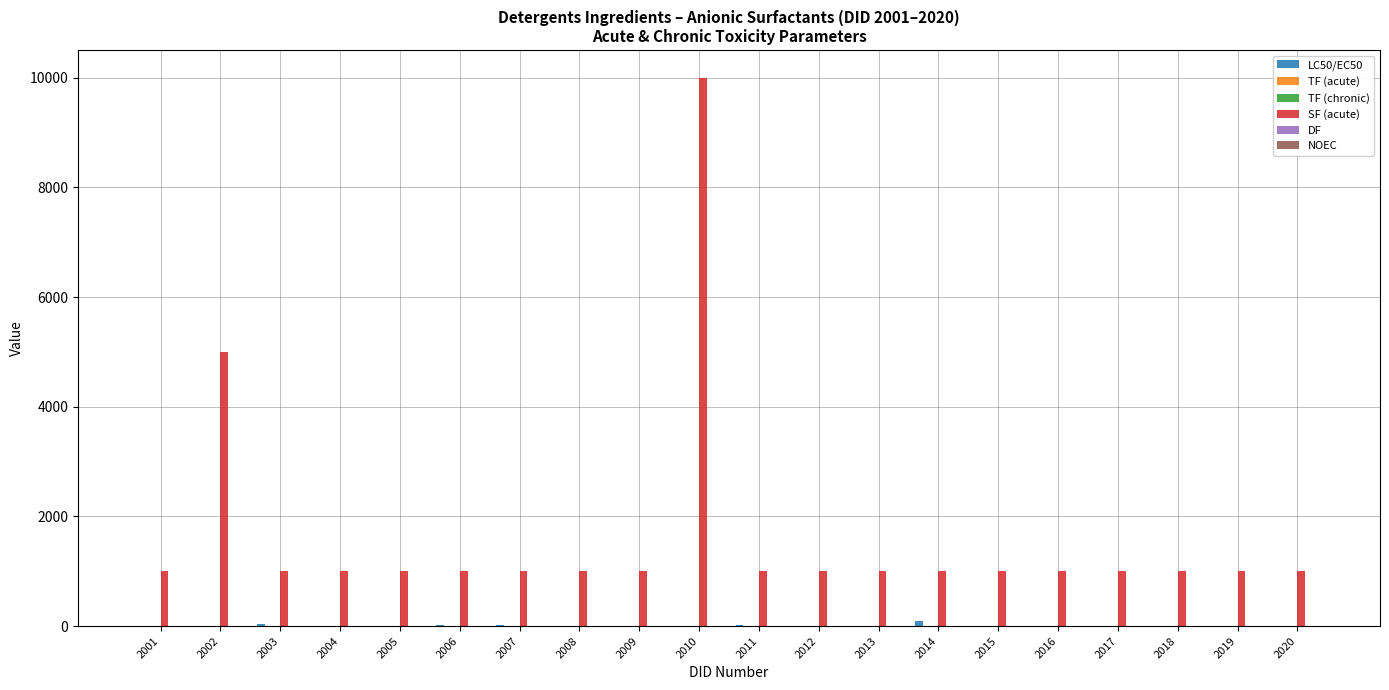

The SF (acute) series shows 1701.1 at 2006. True or false?

False